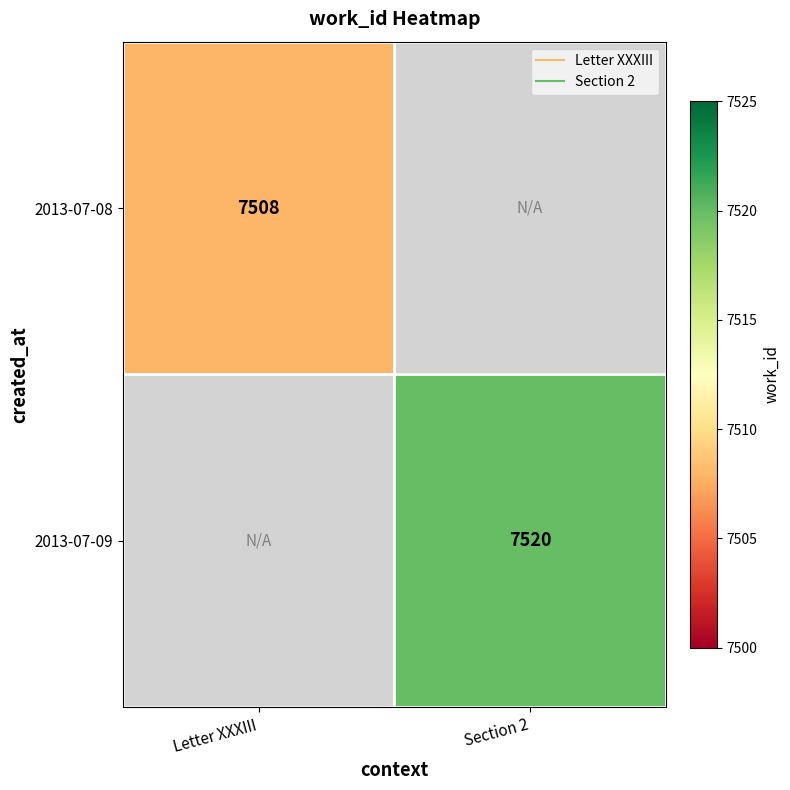

Rank the series by their average value, from lowest to highest.

2013-07-08, 2013-07-09